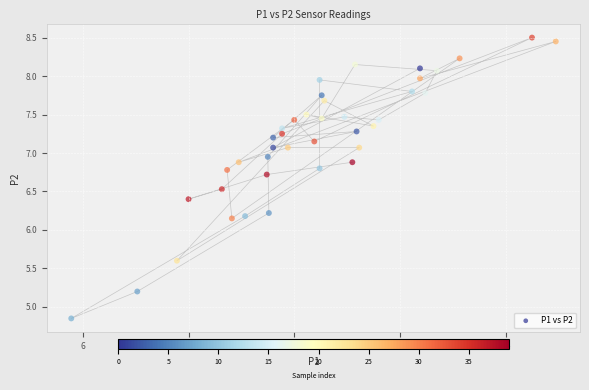

What is the range of X values (max minus min)?

9.2